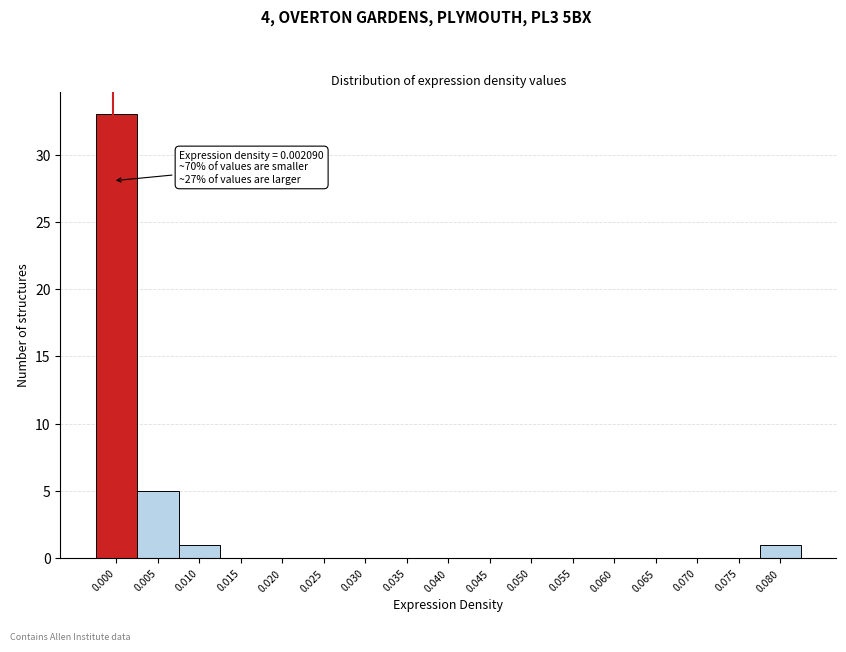

Reading left to right, list all the values displayed in this chart.

0.000=33	0.005=5	0.010=1	0.015=0	0.020=0	0.025=0	0.030=0	0.035=0	0.040=0	0.045=0	0.050=0	0.055=0	0.060=0	0.065=0	0.070=0	0.075=0	0.080=1